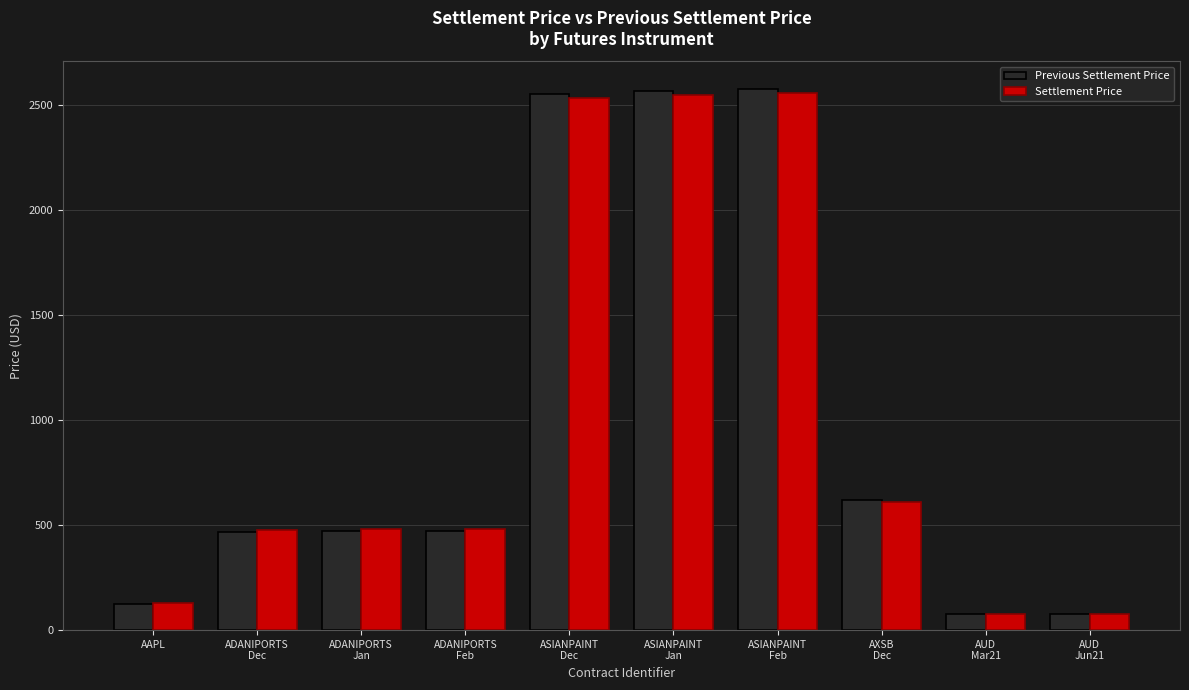

Between ADANIPORTS
Feb and ASIANPAINT
Dec, which series saw the biggest shift?

Previous Settlement Price